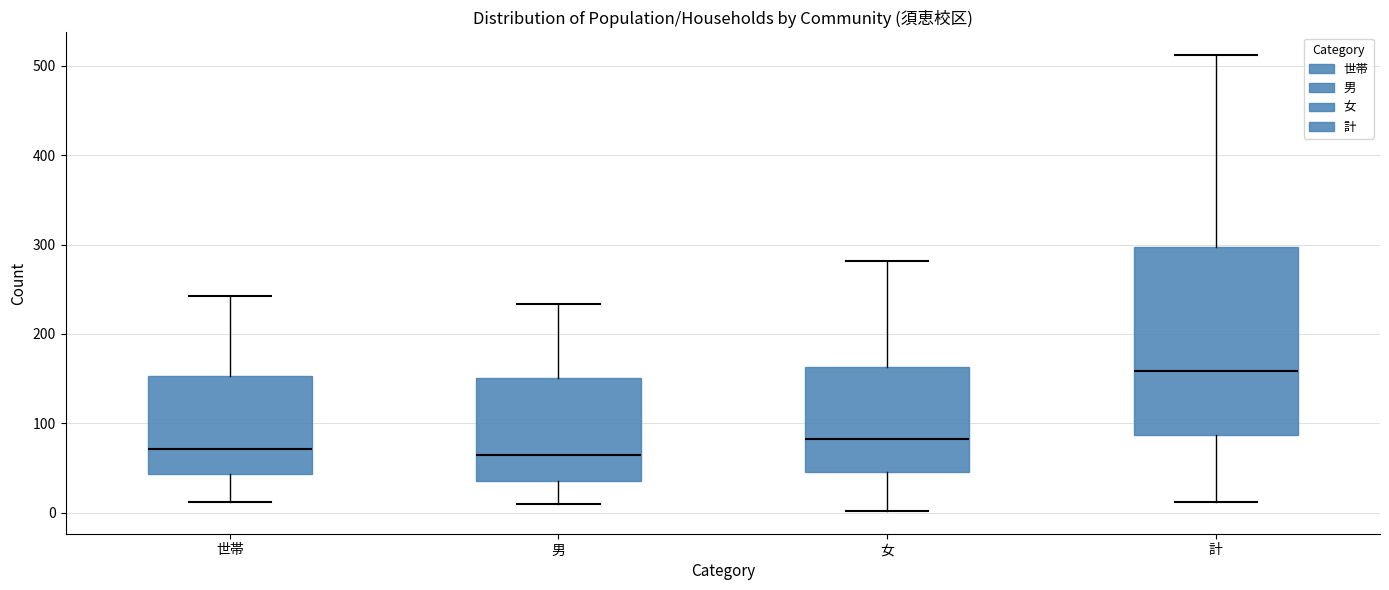

Reading left to right, read every box against the y-axis: the position of its median line, the range the box covers, and the ends of its whiskers. The values are not printed on the chart, so give them approximately, as read against the axis.

世帯: median 70, box 40 to 150, whiskers 10 to 240
男: median 70, box 40 to 150, whiskers 10 to 230
女: median 80, box 50 to 160, whiskers 0 to 280
計: median 160, box 90 to 300, whiskers 10 to 510